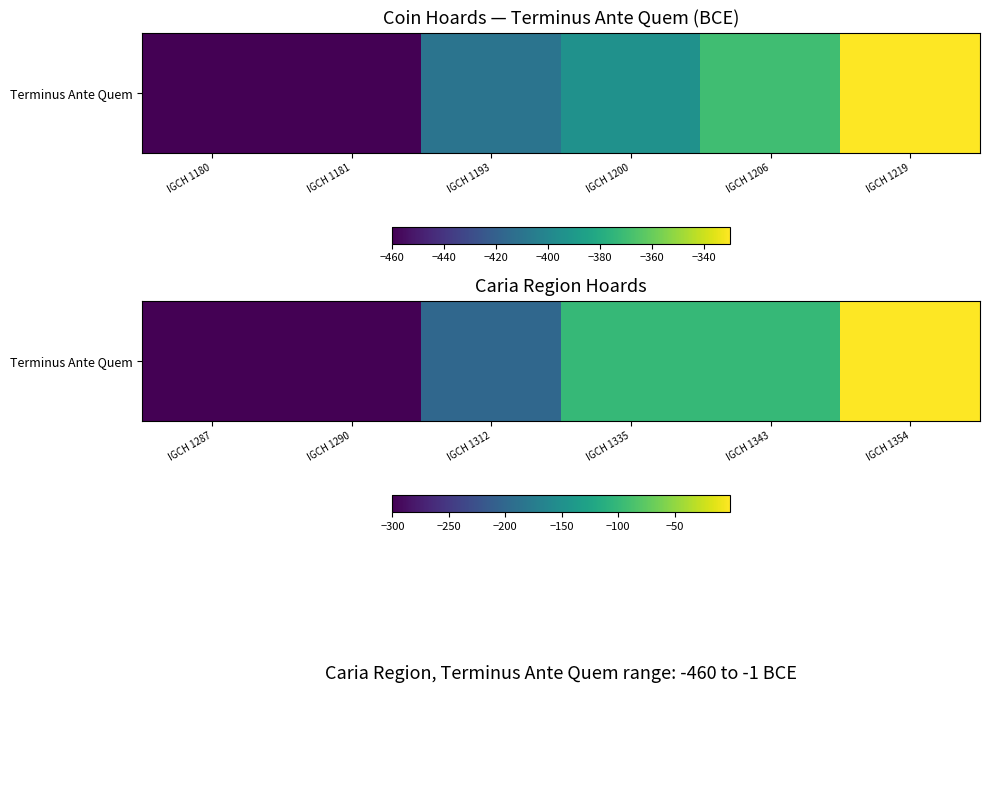

What is the sum of all values?

-1001